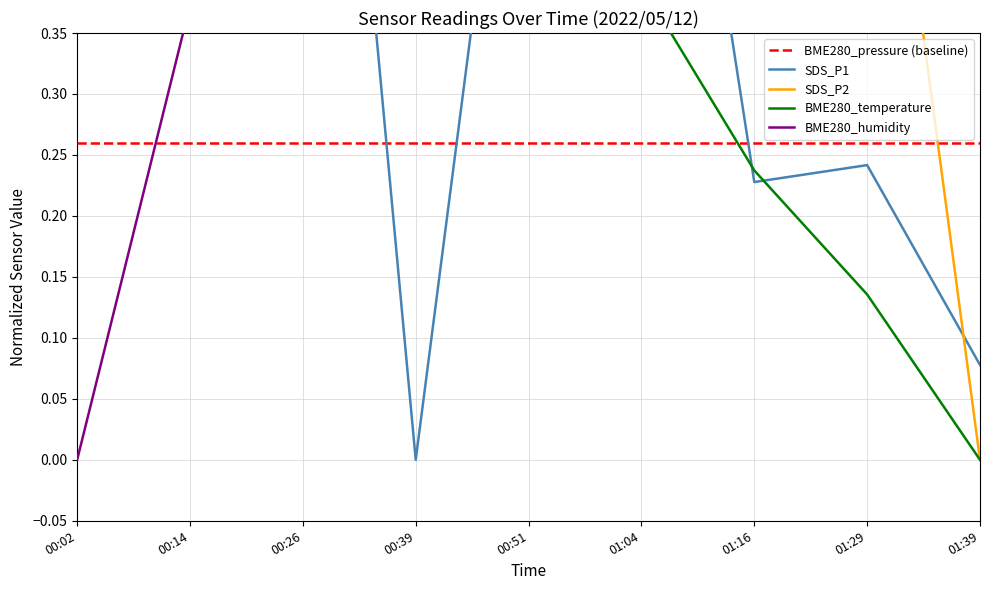

At which category does SDS_P1 reach its first local valley?

00:39